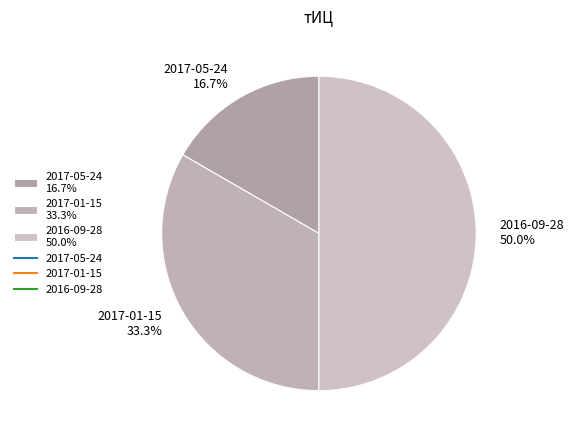

Is 2017-05-24 16.7% the majority of the pie?

No